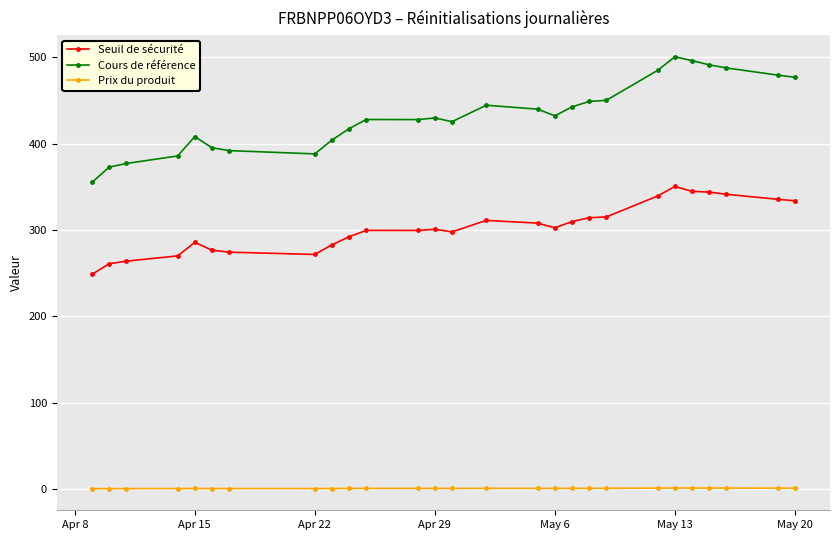

True or false: Prix du produit and Seuil de sécurité cross at least once.

False